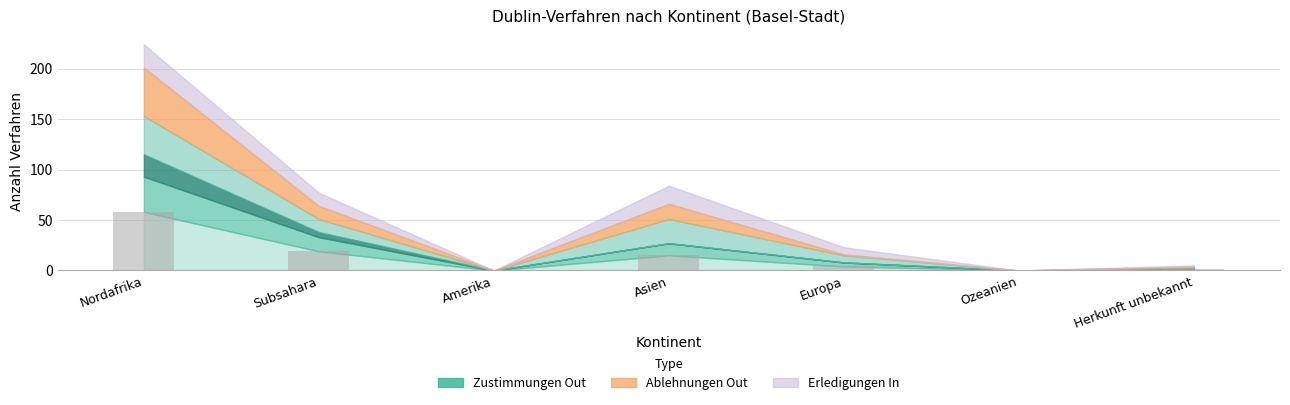

What is the sum of all values?

97